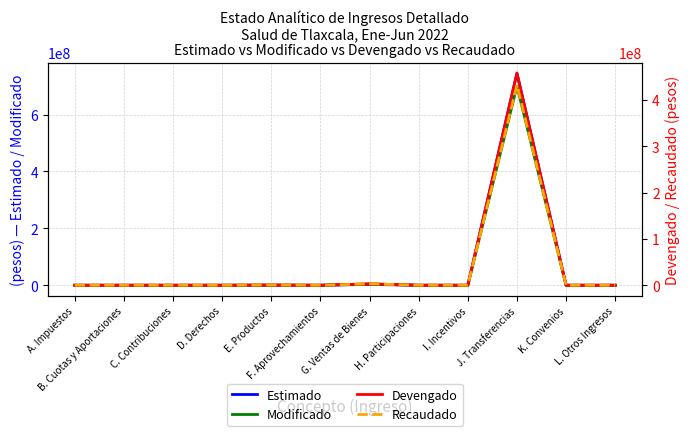

At how many categories does at least one series exceed 429922581?

1